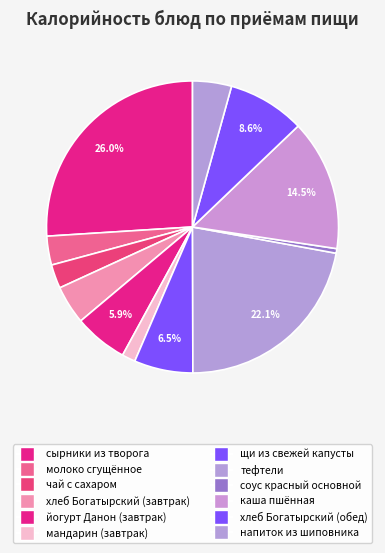

Which slice is the smallest?

соус красный основной